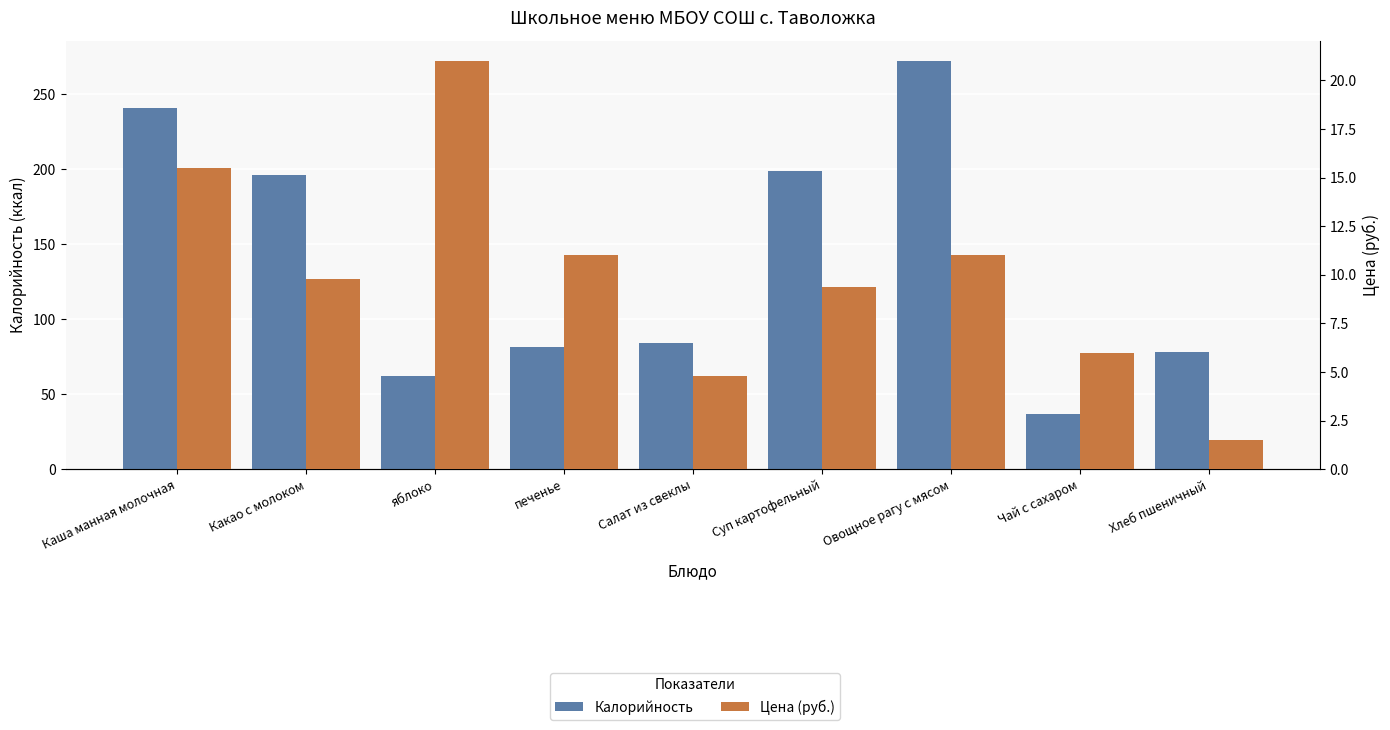

What is the value of the Калорийность bar at the 4th from the left?

81.4